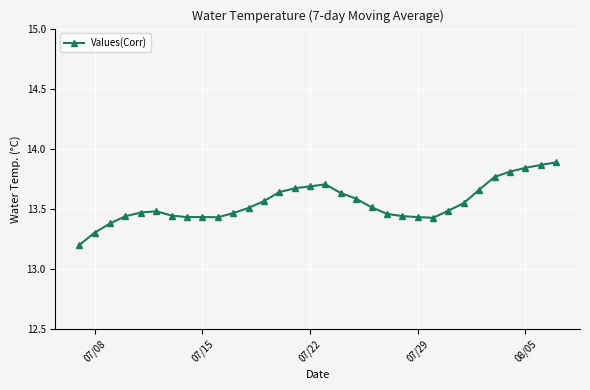

Count the values in the range 13 to 14.

32